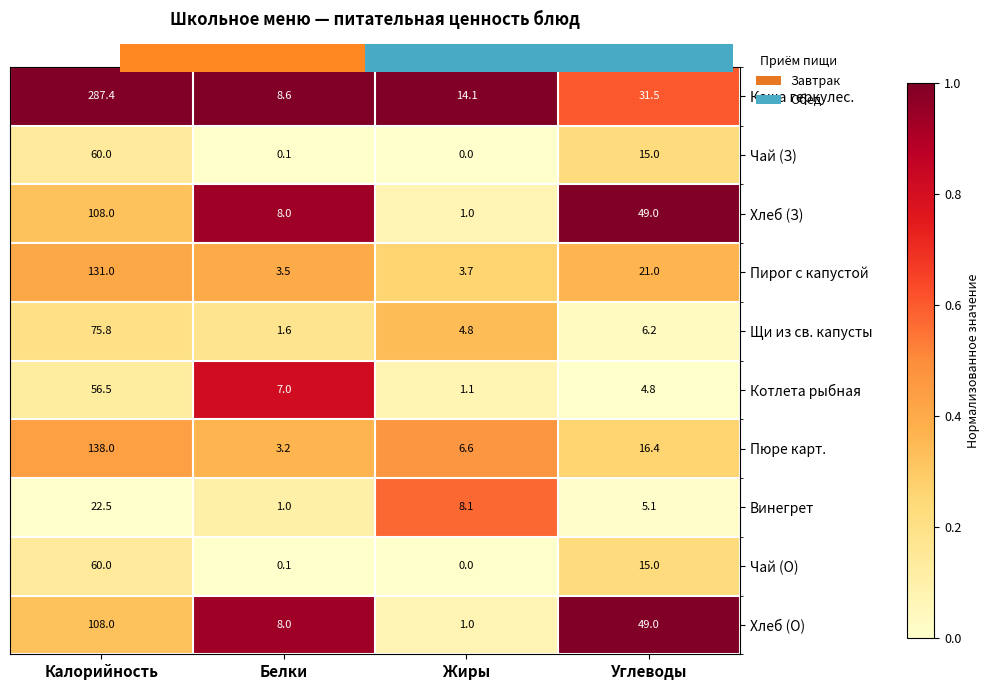

What is the sum of the Котлета рыбная values at Углеводы and Белки?

11.8